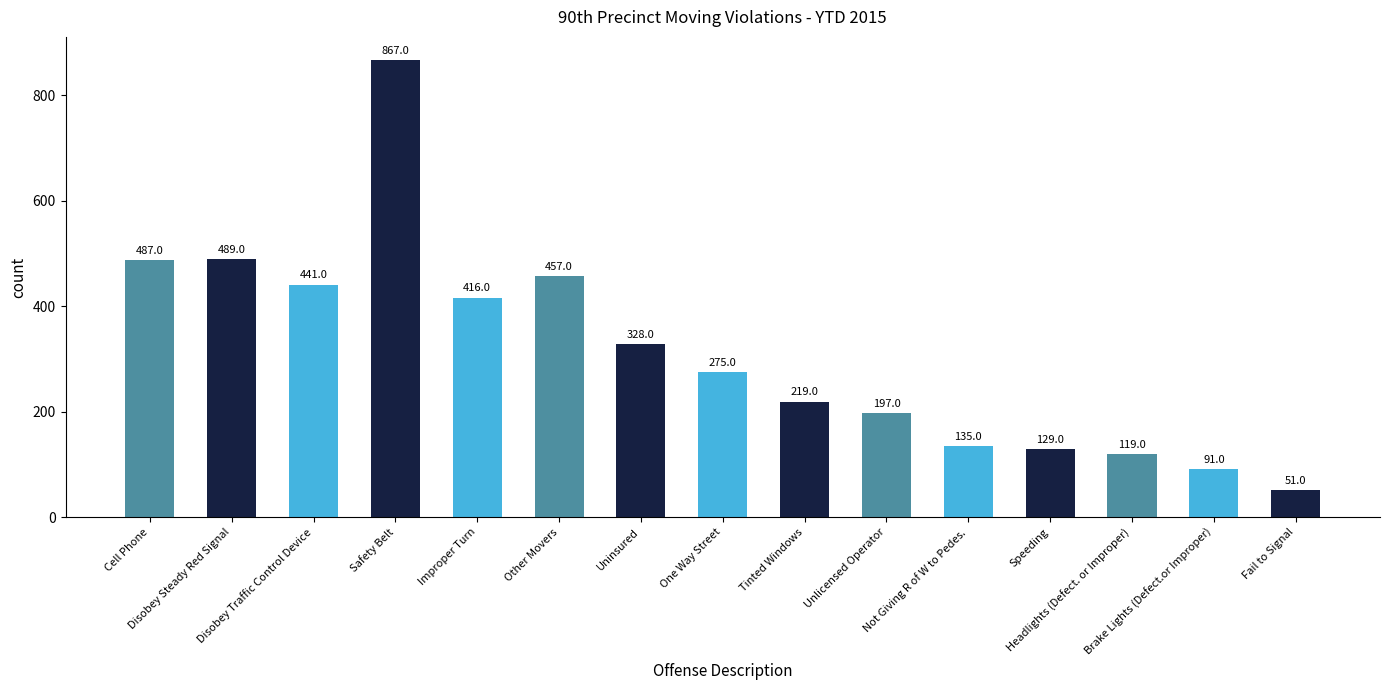

Is it true that the value at Uninsured is 579?

False